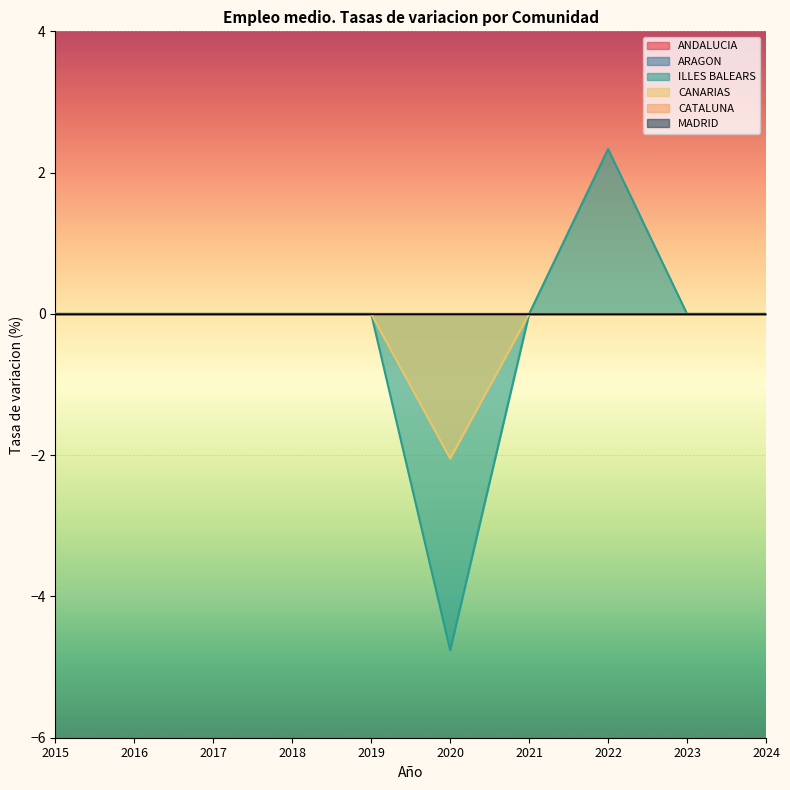

Reading left to right, what are all the values shown in this chart?

ANDALUCIA: 2015=0.0	2016=0.0	2017=0.0	2018=0.0	2019=0.0	2020=0.0	2021=0.0	2022=0.0	2023=0.0	2024=0.0
ARAGON: 2015=0.0	2016=0.0	2017=0.0	2018=0.0	2019=0.0	2020=0.0	2021=0.0	2022=0.0	2023=0.0	2024=0.0
ILLES BALEARS: 2015=0.0	2016=0.0	2017=0.0	2018=0.0	2019=0.0	2020=-4.8	2021=0.0	2022=2.3	2023=0.0	2024=0.0
CANARIAS: 2015=0.0	2016=0.0	2017=0.0	2018=0.0	2019=0.0	2020=-2.0	2021=0.0	2022=0.0	2023=0.0	2024=0.0
CATALUNA: 2015=0.0	2016=0.0	2017=0.0	2018=0.0	2019=0.0	2020=0.0	2021=0.0	2022=0.0	2023=0.0	2024=0.0
MADRID: 2015=0.0	2016=0.0	2017=0.0	2018=0.0	2019=0.0	2020=0.0	2021=0.0	2022=0.0	2023=0.0	2024=0.0